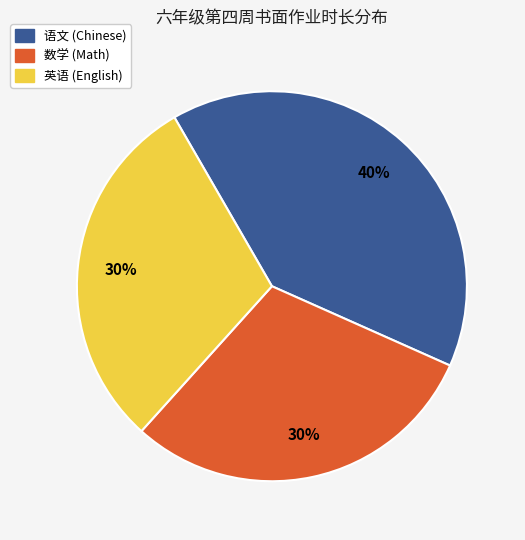

To the nearest percent, what is the difference between the largest and smallest slice percentages?

10%